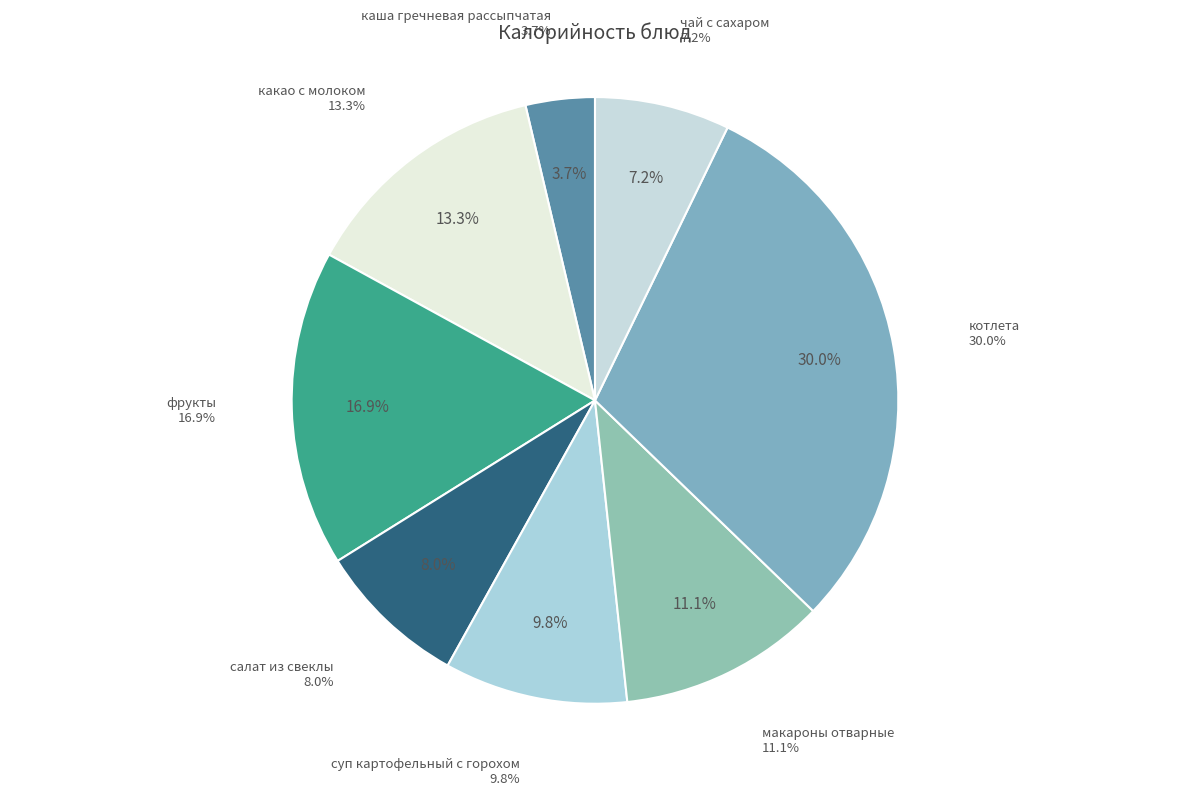

True or false: какао с молоком accounts for 13% of the total.

True